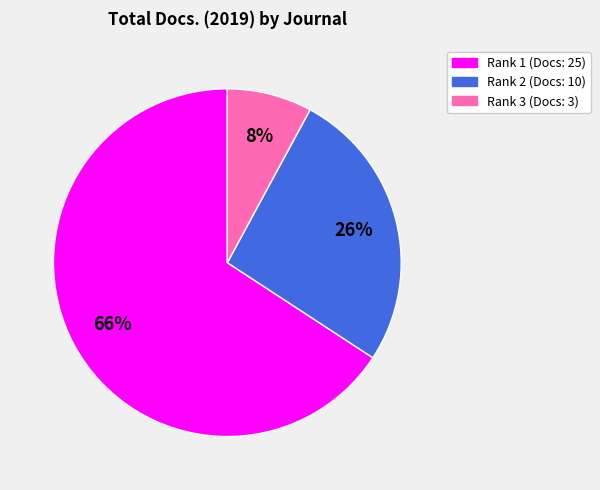

To the nearest percent, what is the average slice percentage?

33%